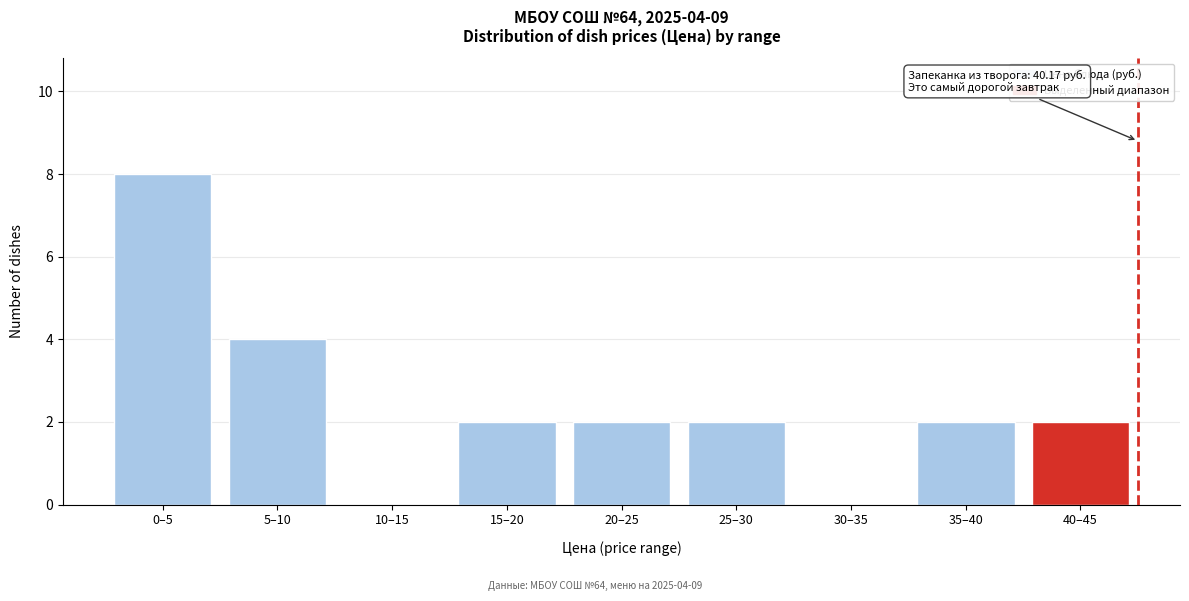

Reading left to right, what are all the values shown in this chart?

0–5=8	5–10=4	10–15=0	15–20=2	20–25=2	25–30=2	30–35=0	35–40=2	40–45=2